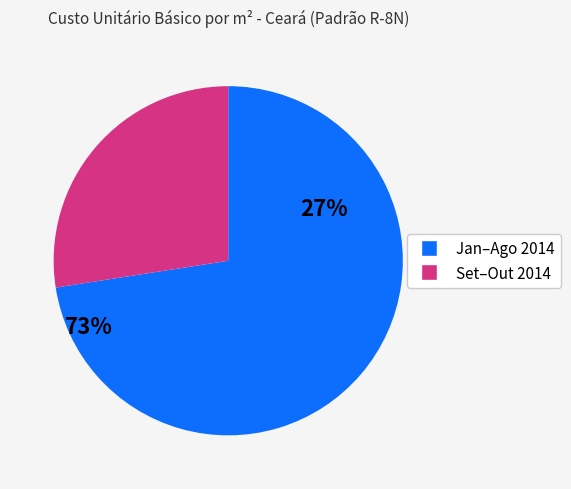

Does any single category account for the majority?

Yes